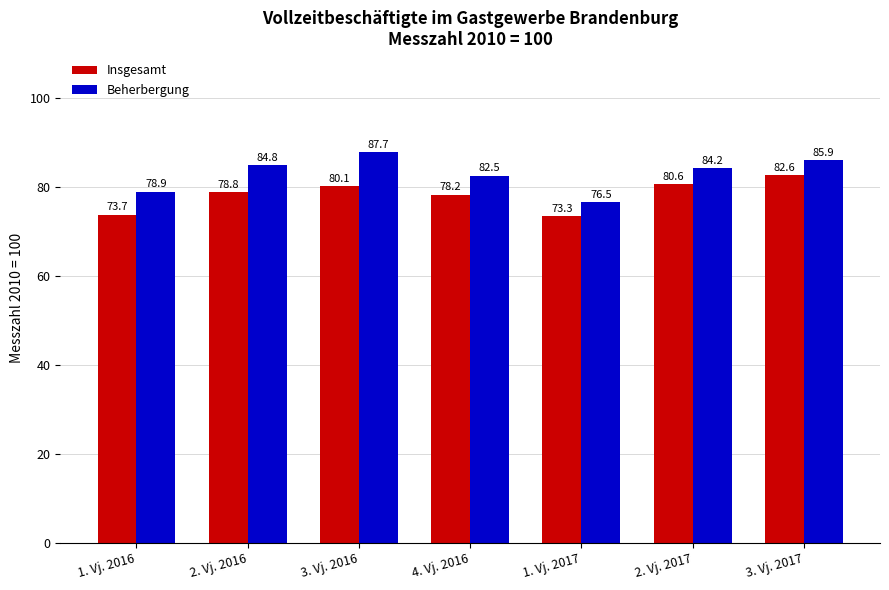

Reading left to right, transcribe all the data shown in this chart.

Insgesamt: 73.7	78.8	80.1	78.2	73.3	80.6	82.6
Beherbergung: 78.9	84.8	87.7	82.5	76.5	84.2	85.9